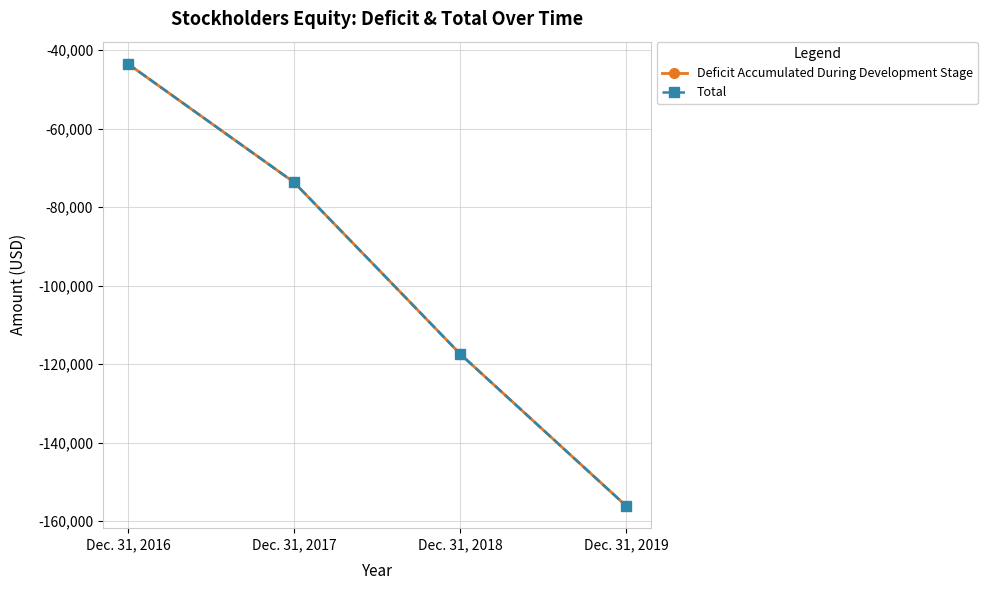

True or false: Deficit Accumulated During Development Stage and Total intersect in this chart.

False